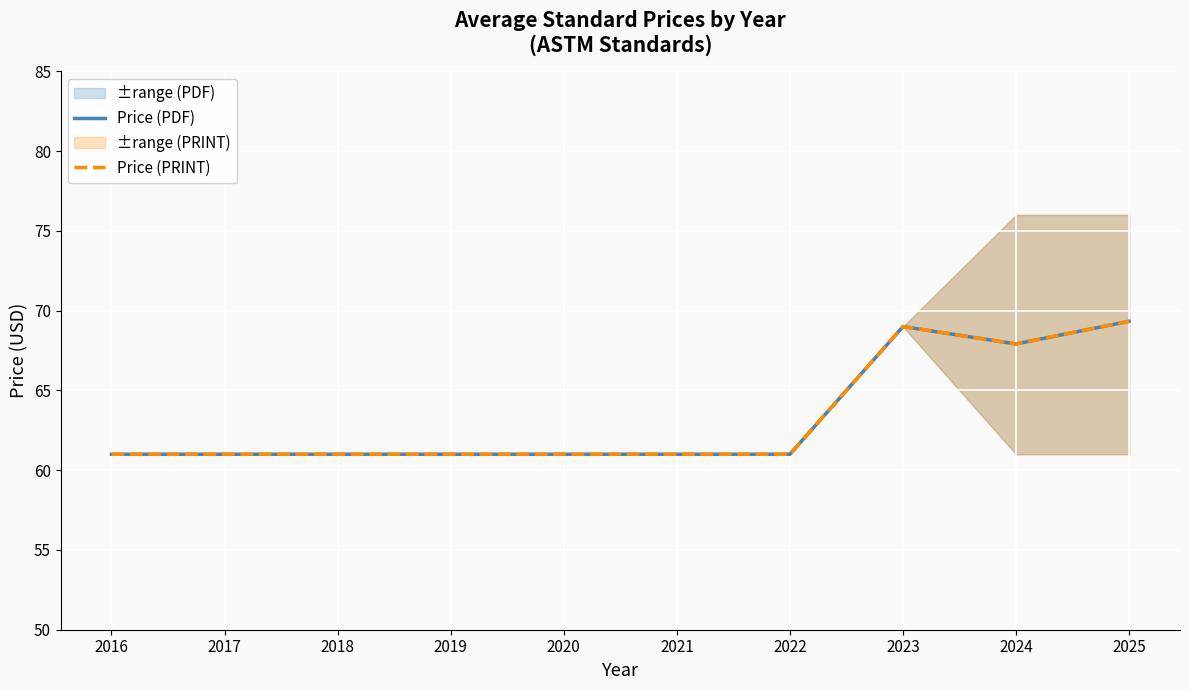

What is the difference between the Price (PRINT) values at 2024 and 2019?

6.9